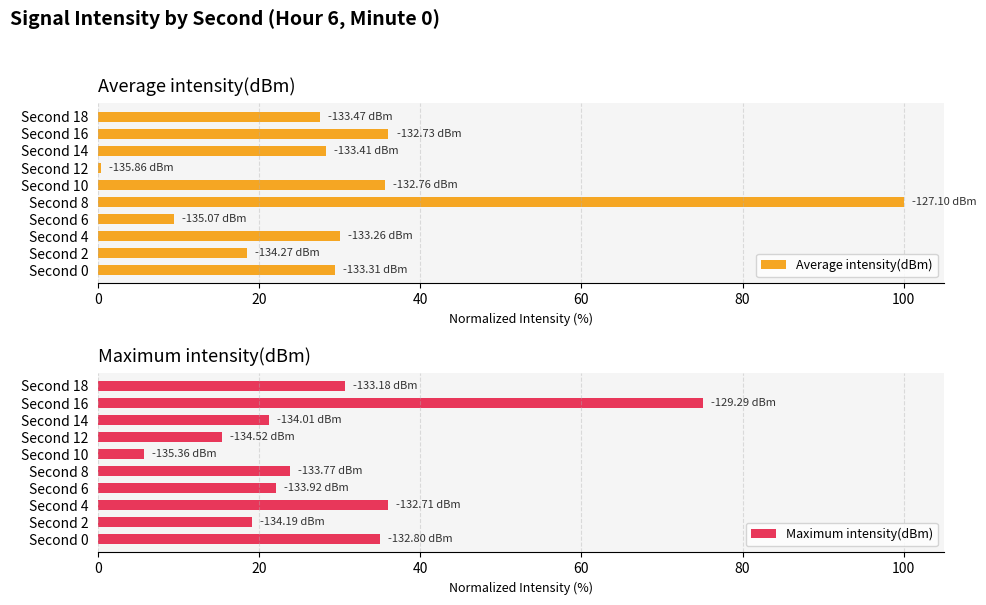

What is the sum of all Average intensity(dBm) values?

315.3